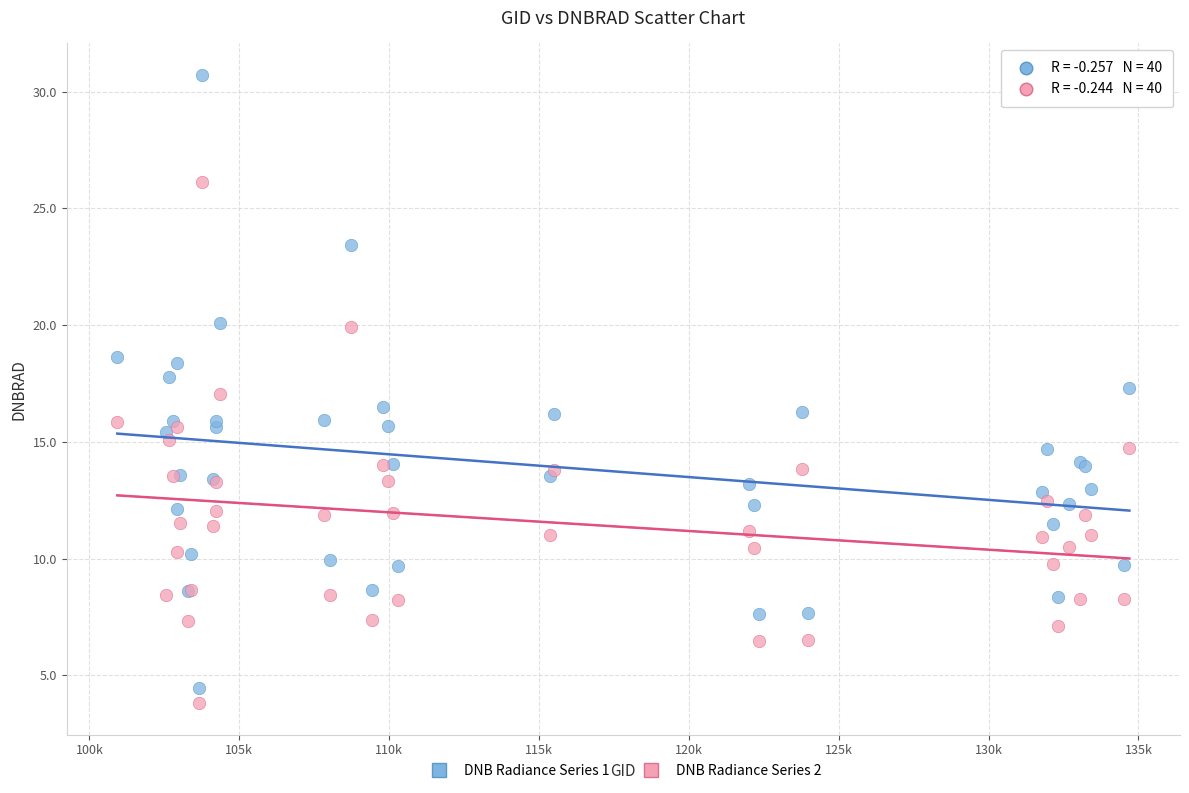

Which series contains the highest Y value?

DNB Radiance Series 1